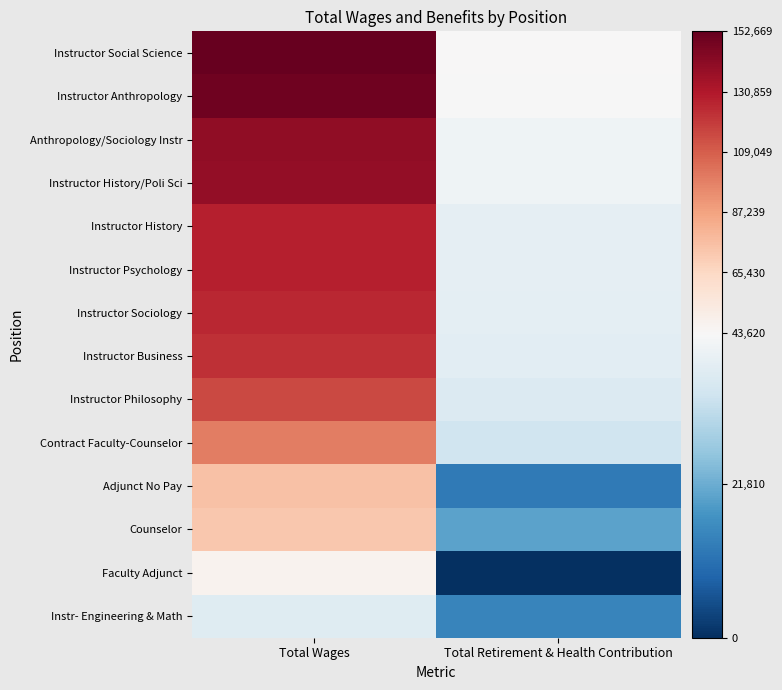

What is the total value across all series at Total Wages?

1534060